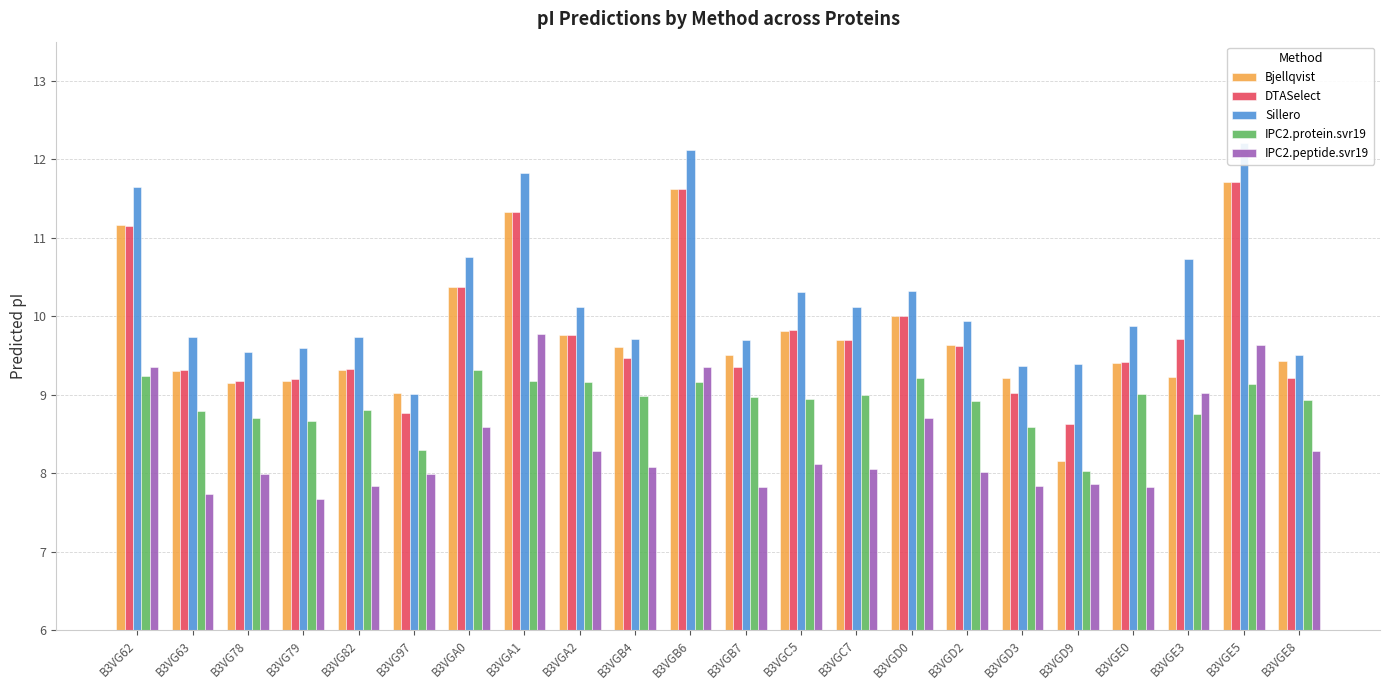

Between B3VGA0 and B3VG79, which is larger?

B3VGA0